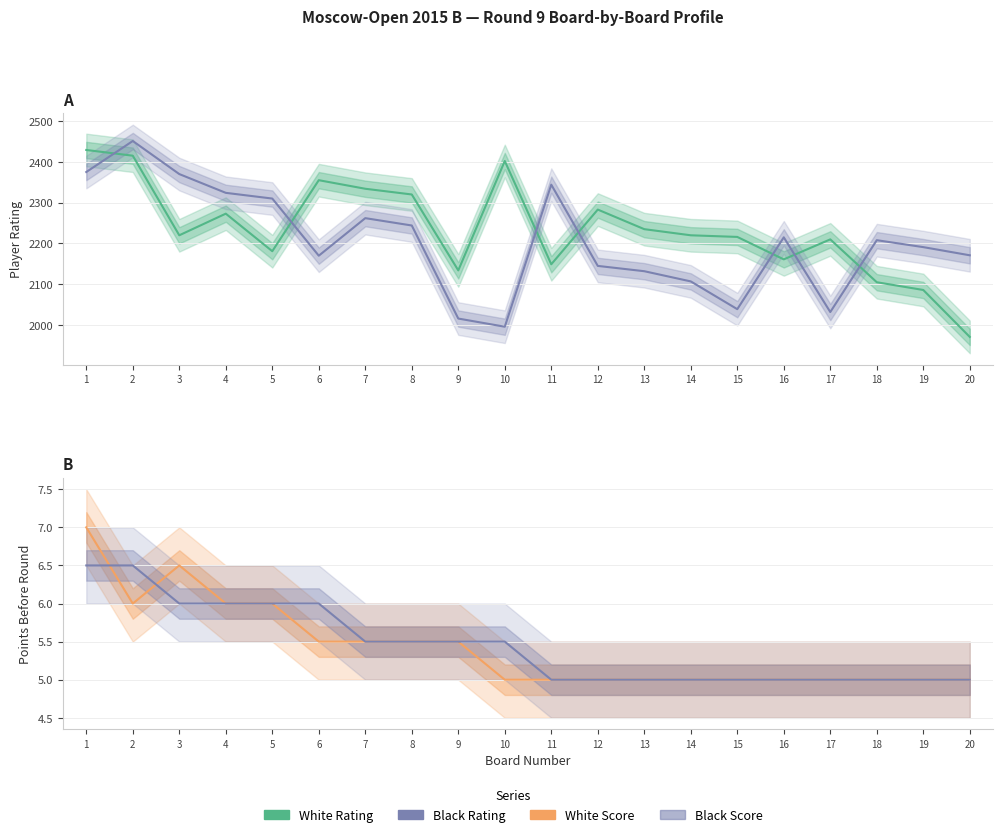

True or false: White Rating and Black Rating intersect in this chart.

True